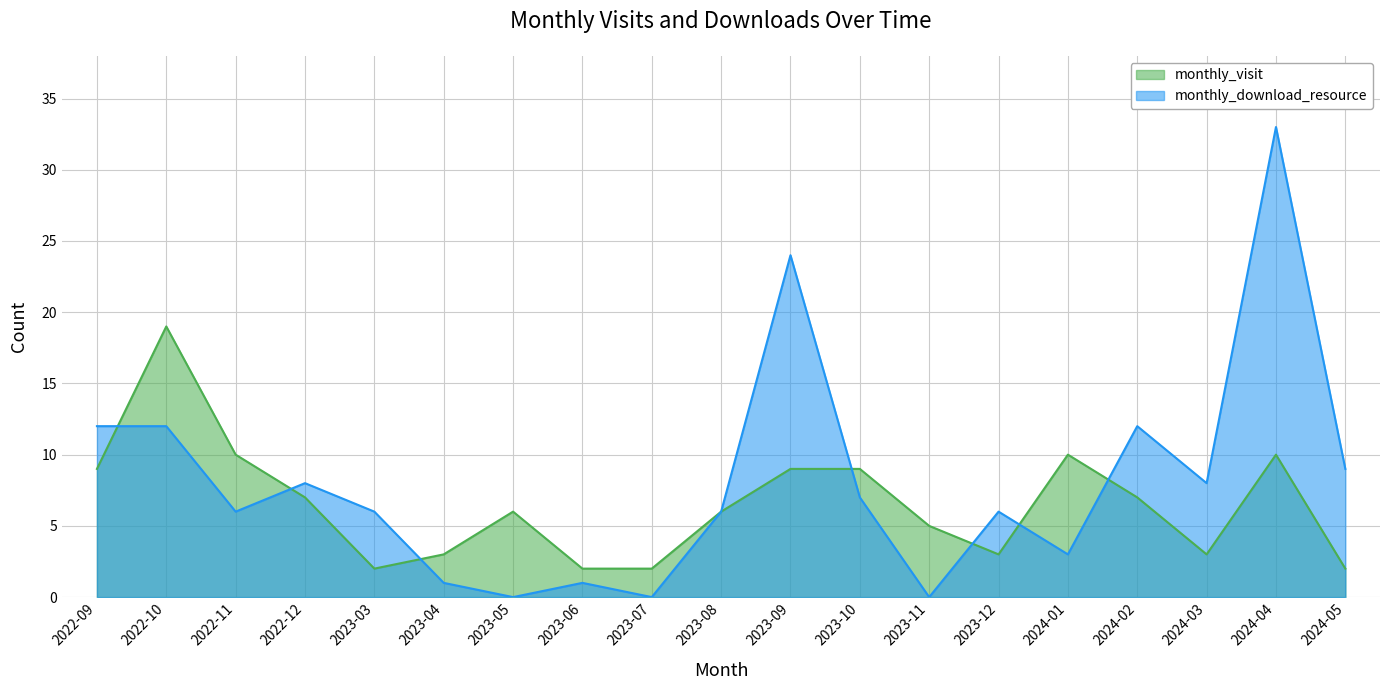

List the labels in order of monthly_download_resource value, largest first.

2024-04, 2023-09, 2022-09, 2022-10, 2024-02, 2024-05, 2022-12, 2024-03, 2023-10, 2022-11, 2023-03, 2023-08, 2023-12, 2024-01, 2023-04, 2023-06, 2023-05, 2023-07, 2023-11